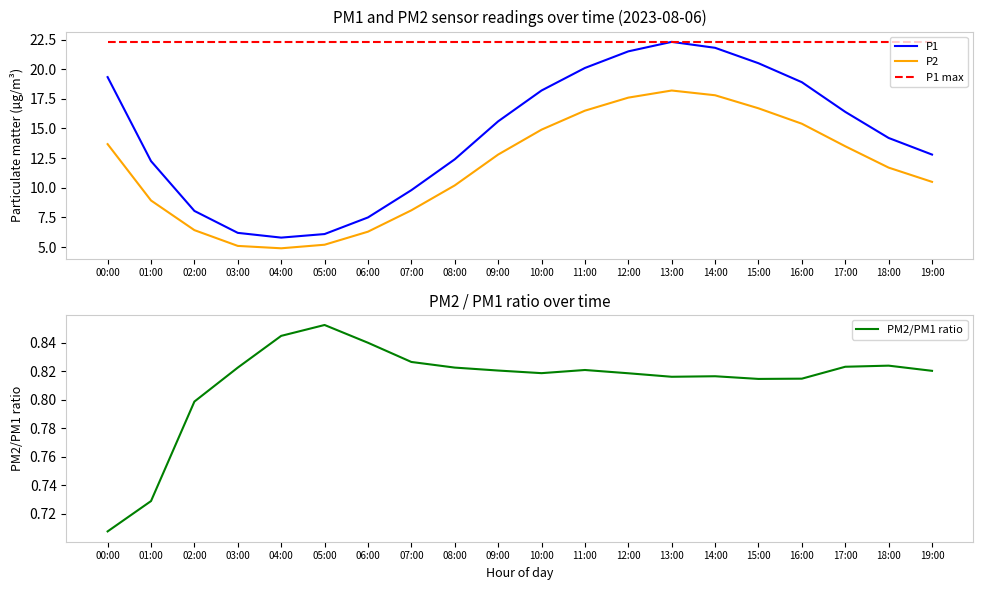

Is this an area chart (filled region under the line)?

No